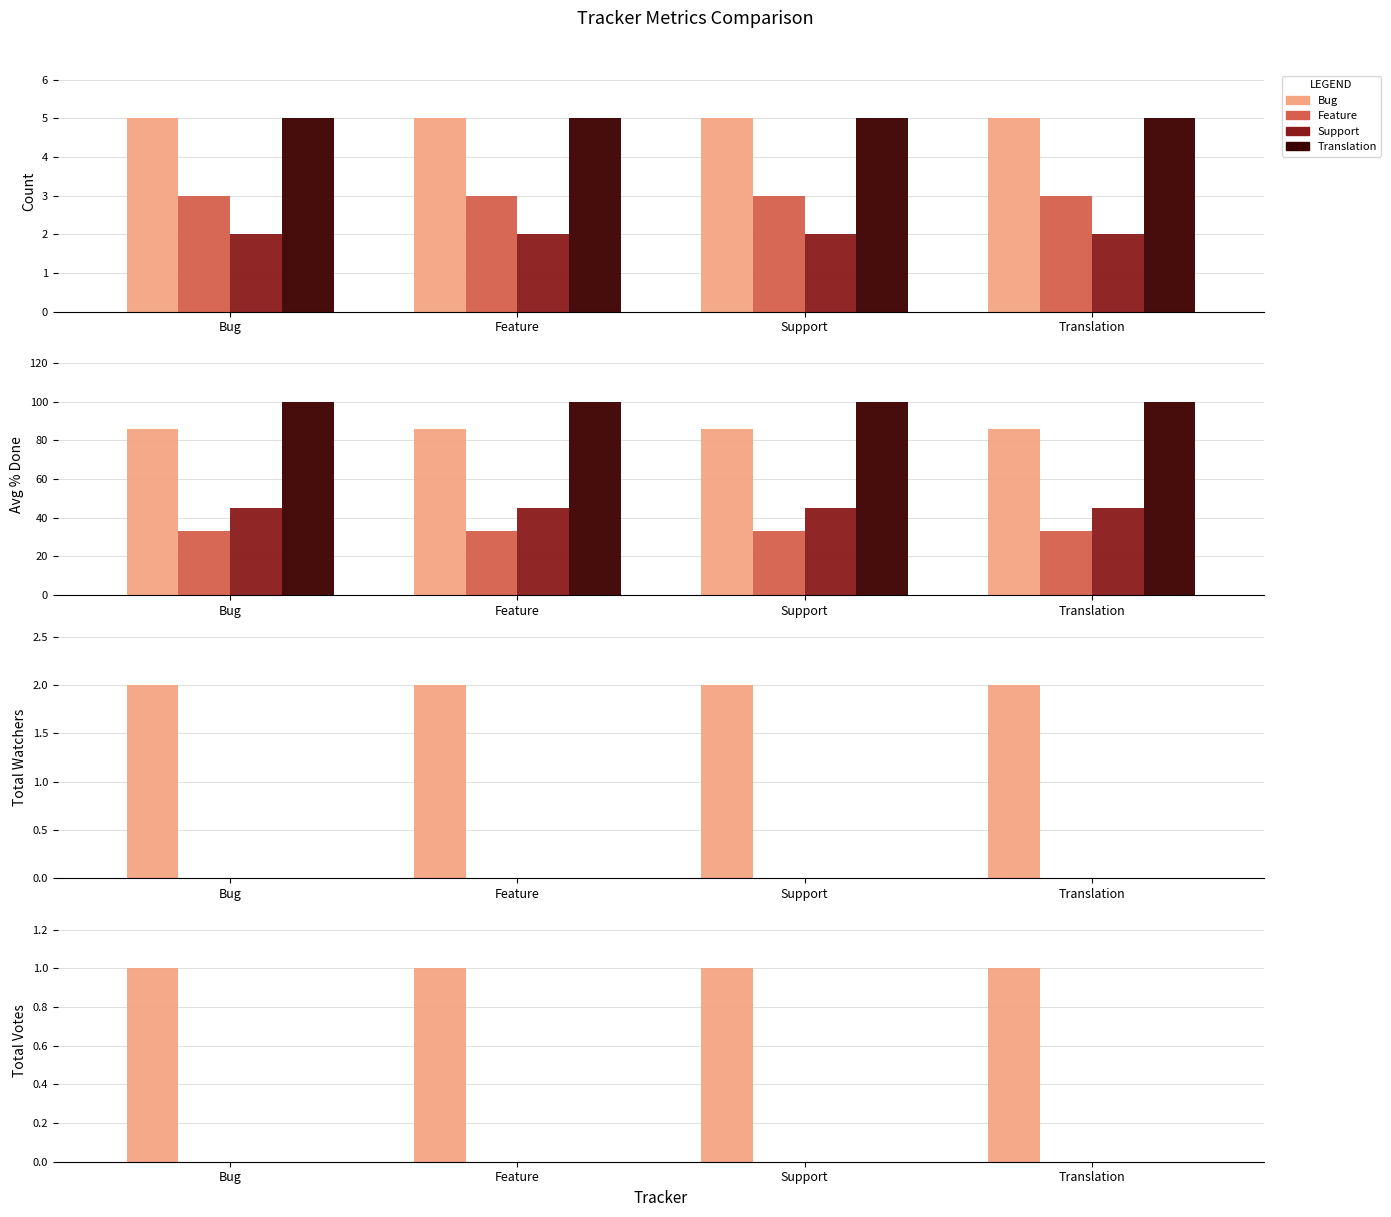

Which series has the largest total across all categories?

Bug